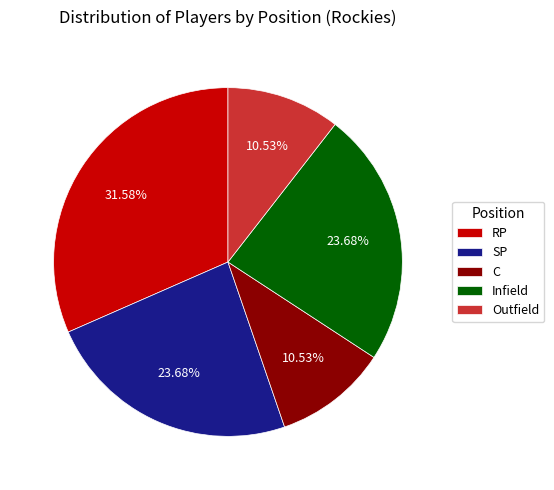

What is the largest slice in the pie chart?

RP